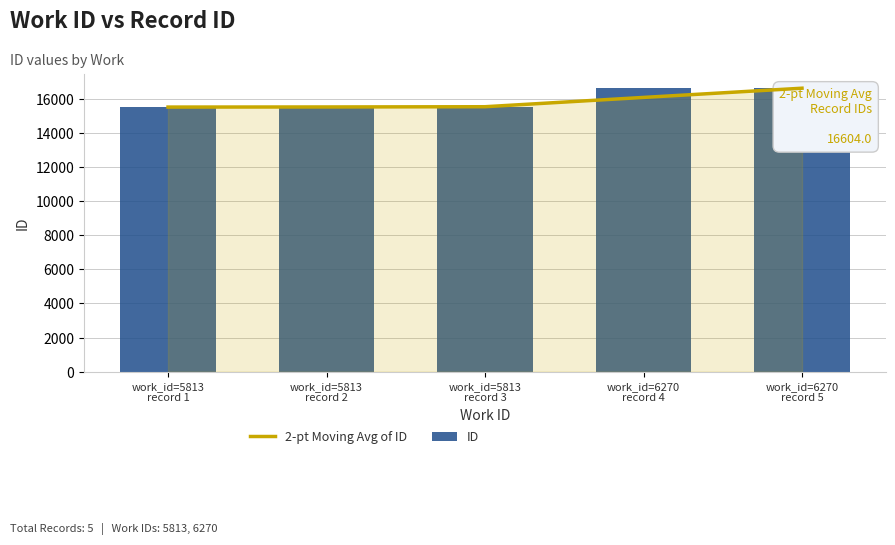

What position from the left is work_id=5813
record 2?

2